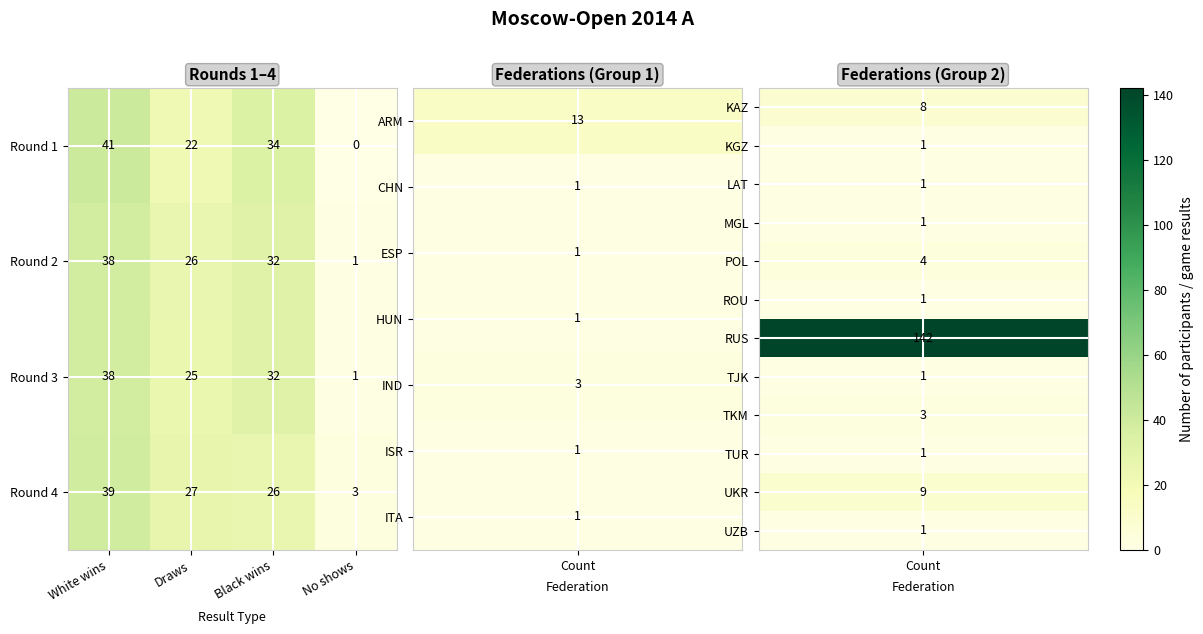

At which label is Round 3 closest to 19?

Draws